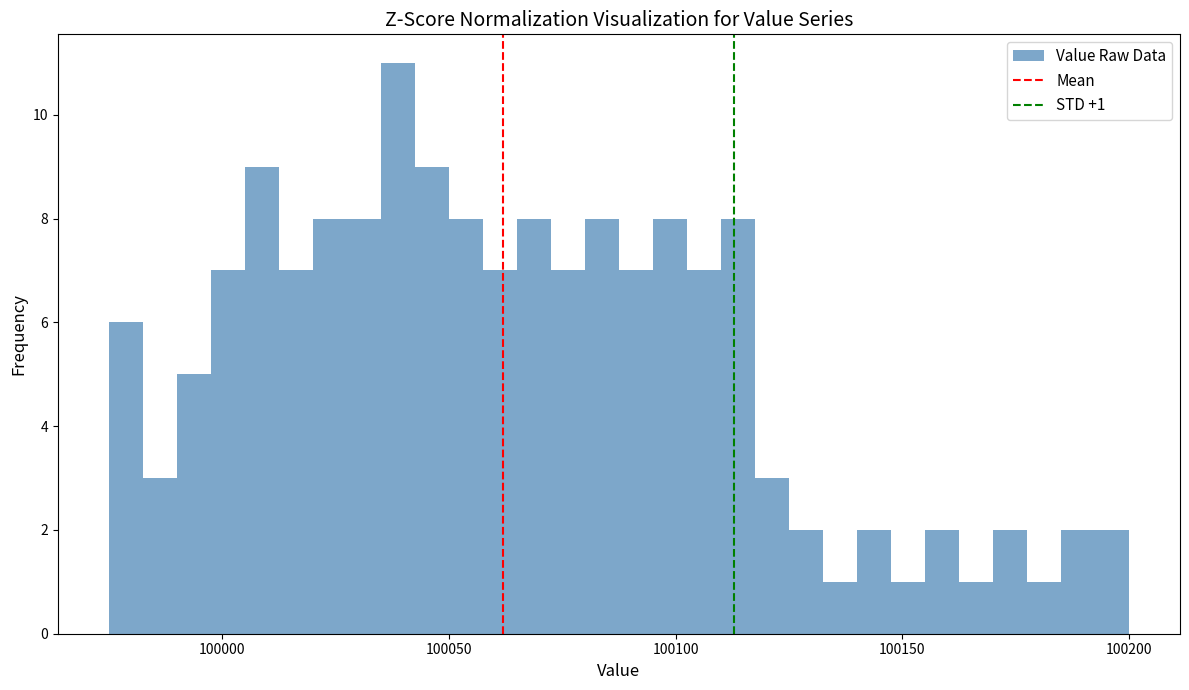

Read against the x-axis, roughly where is the centre of the tallest bar?

100040